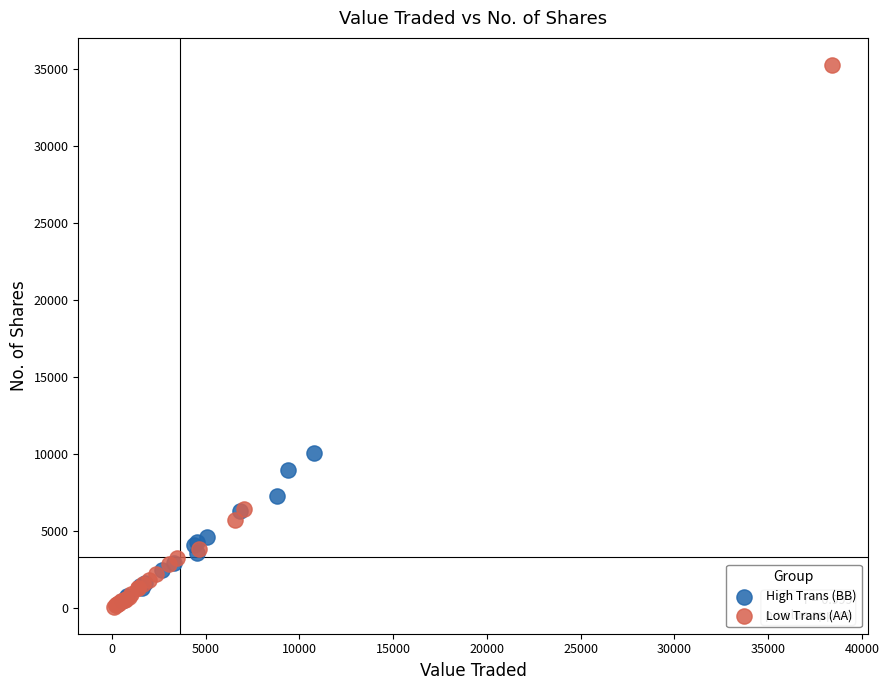

Which series has the widest spread of Y values?

Low Trans (AA)